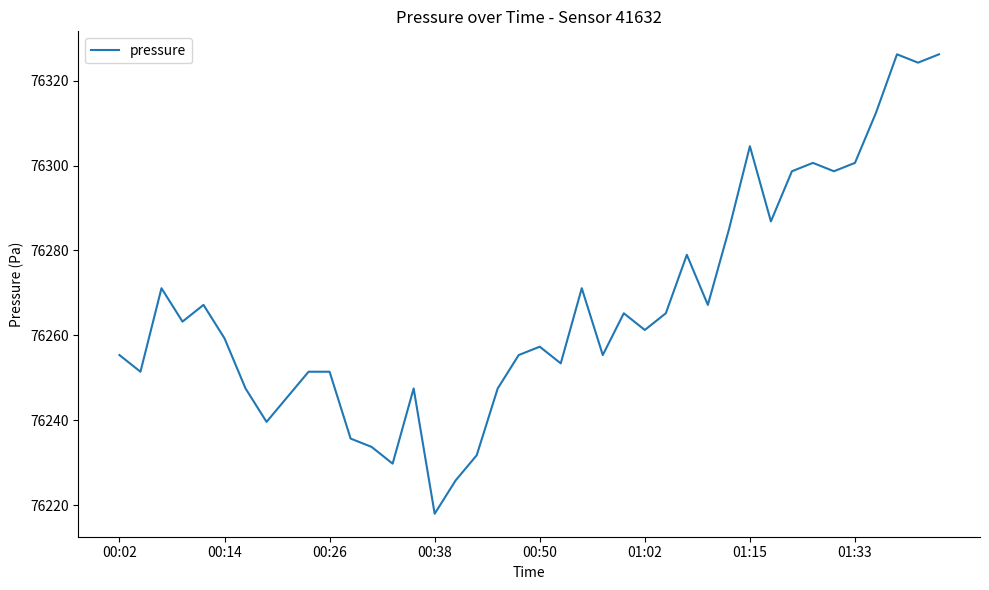

What is the smallest value displayed?

76217.9